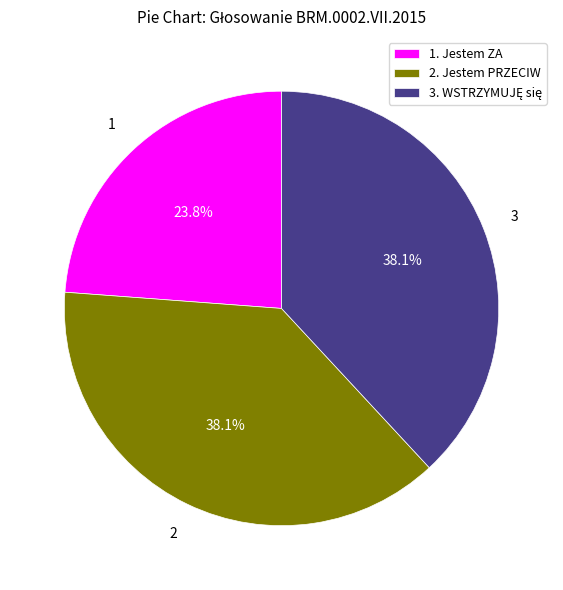

To the nearest percent, what is the difference between the largest and smallest slice percentages?

14%